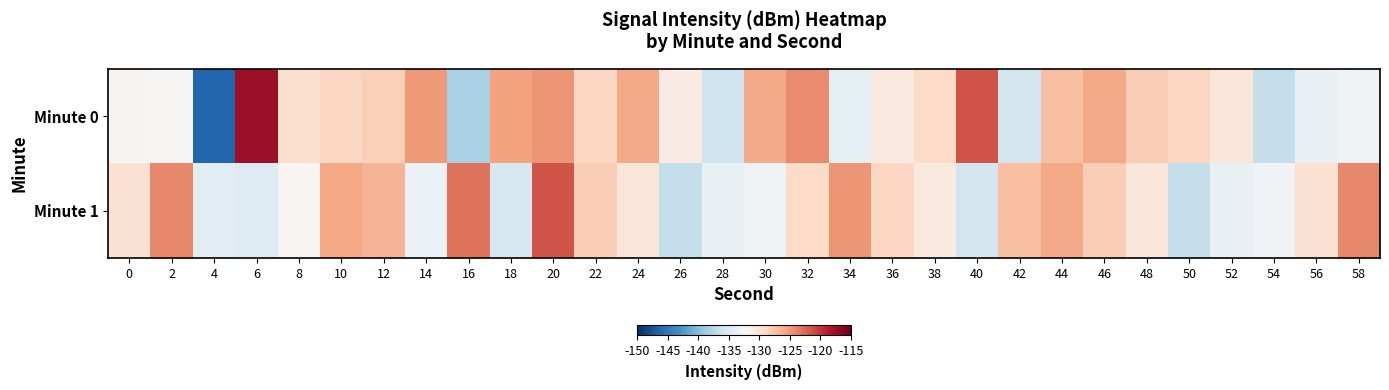

Rank the series at 48 from highest to lowest value.

Minute 0, Minute 1